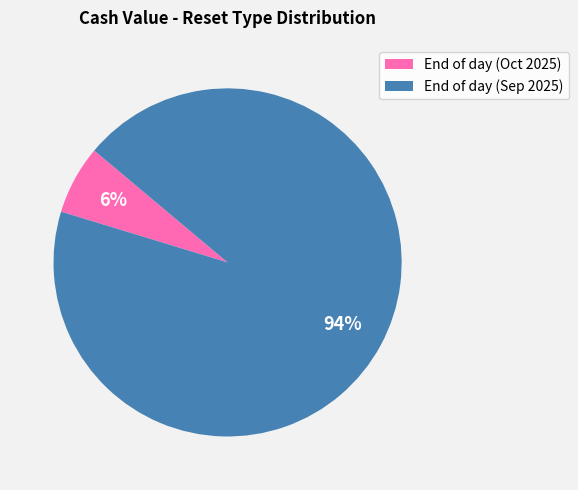

Is there a majority slice in this chart?

Yes